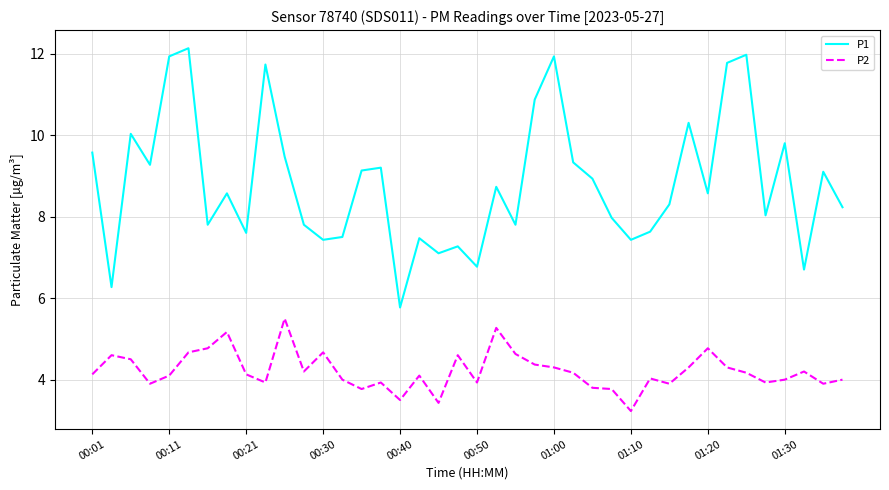

Rank the series by their maximum value, from highest to lowest.

P1, P2